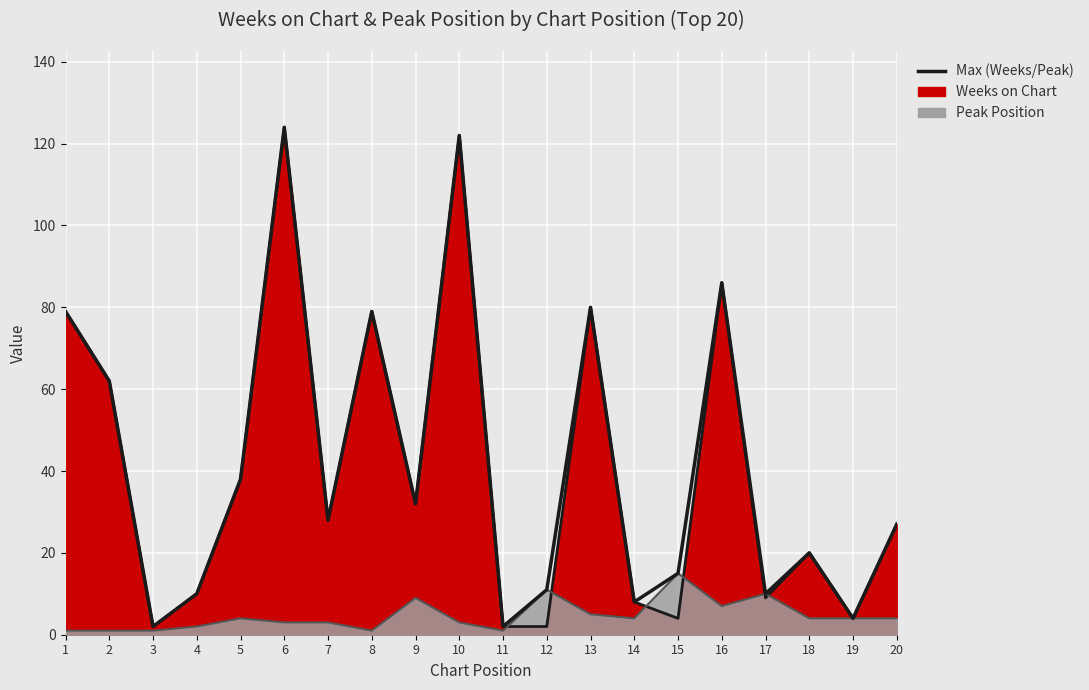

At which category does the chart reach its peak across all series?

6